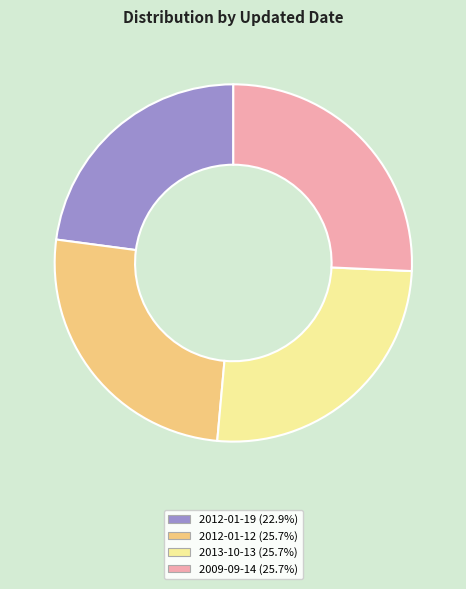

Which category has the smallest portion of the pie?

2012-01-19